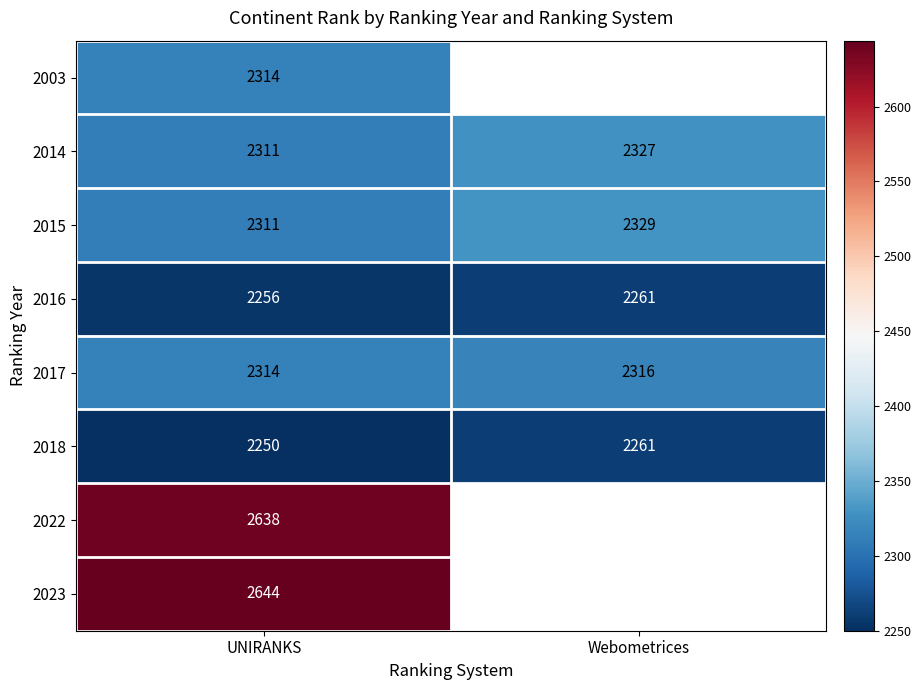

At which category is the sum across all series the highest?

UNIRANKS